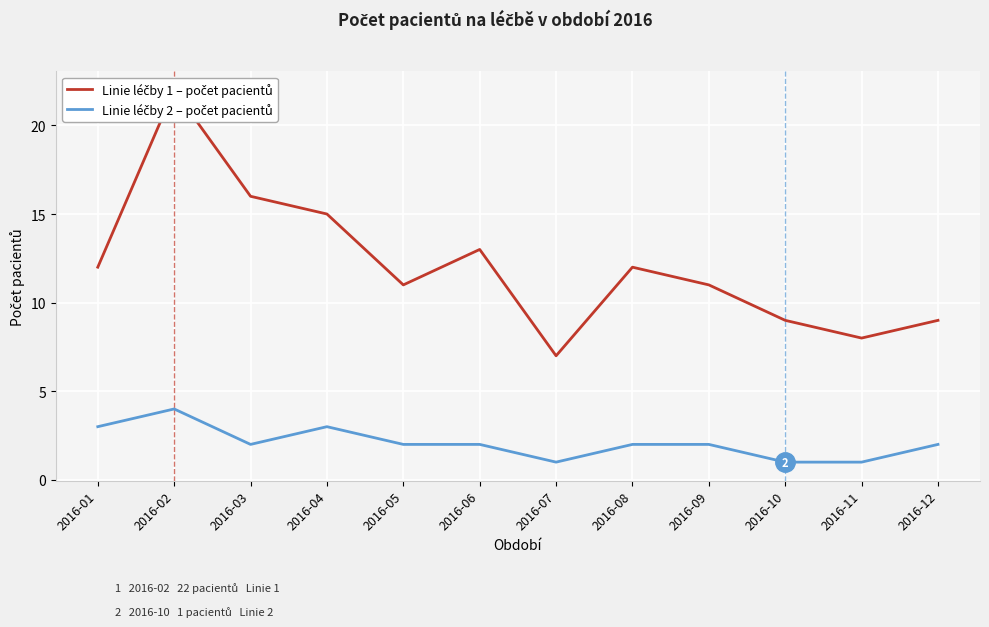

Which category has the lowest value across all series?

2016-07